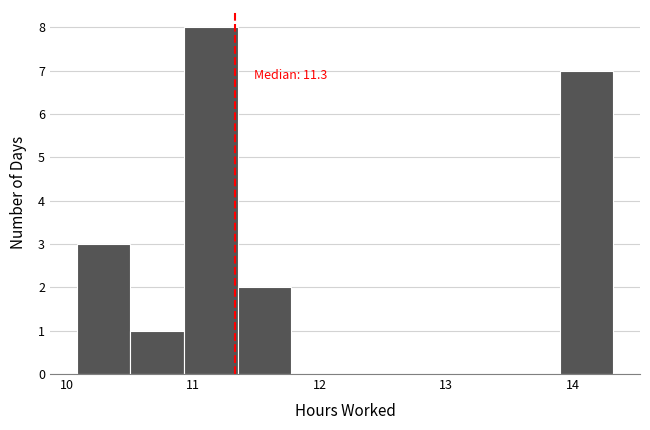

Over which range of the x-axis is the bar tallest?

10.9 to 11.4